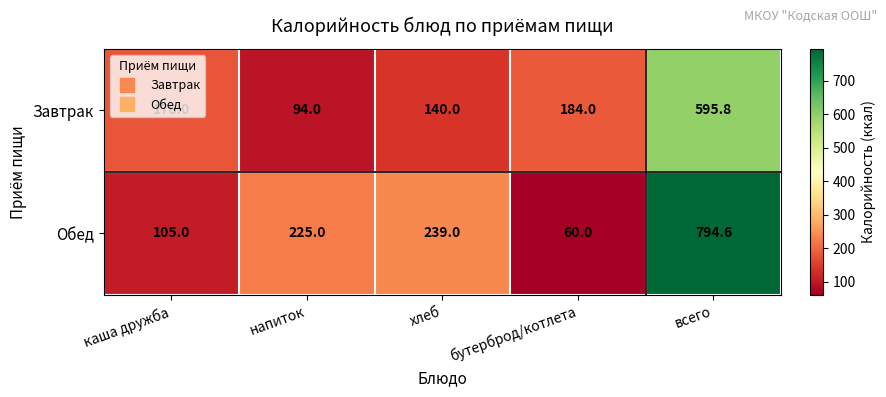

What value does the Обед series have at напиток?

225.0